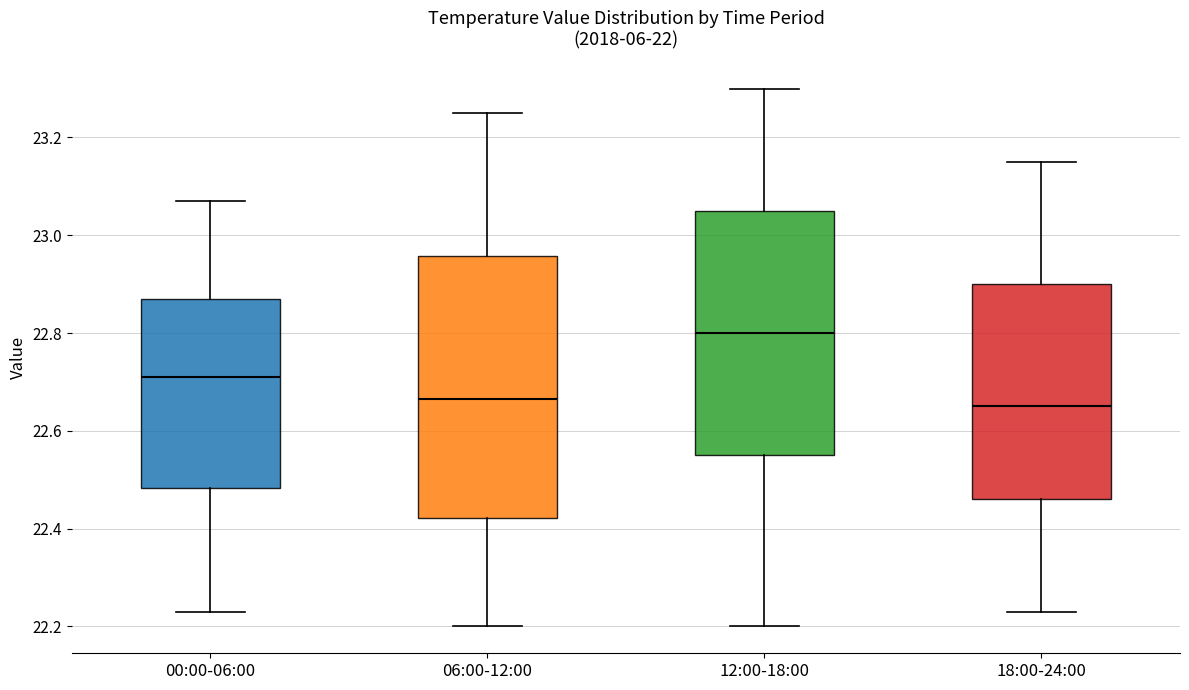

Which box has the highest median line?

12:00-18:00